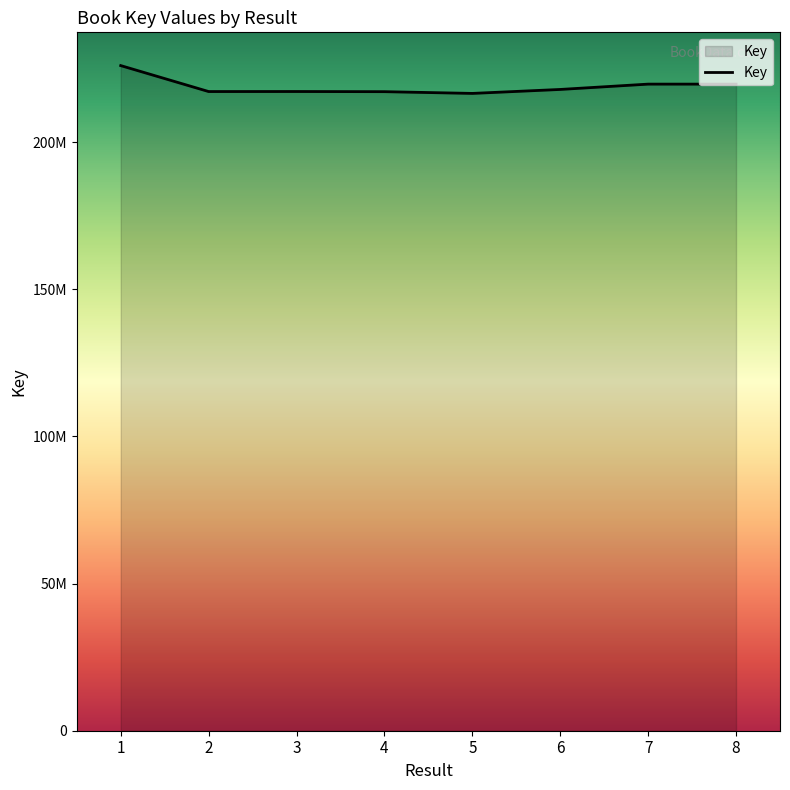

Reading left to right, extract all data points from this chart.

1=226036810	2=217214621	3=217226694	4=217174013	5=216581299	6=217929999	7=219739306	8=219739826